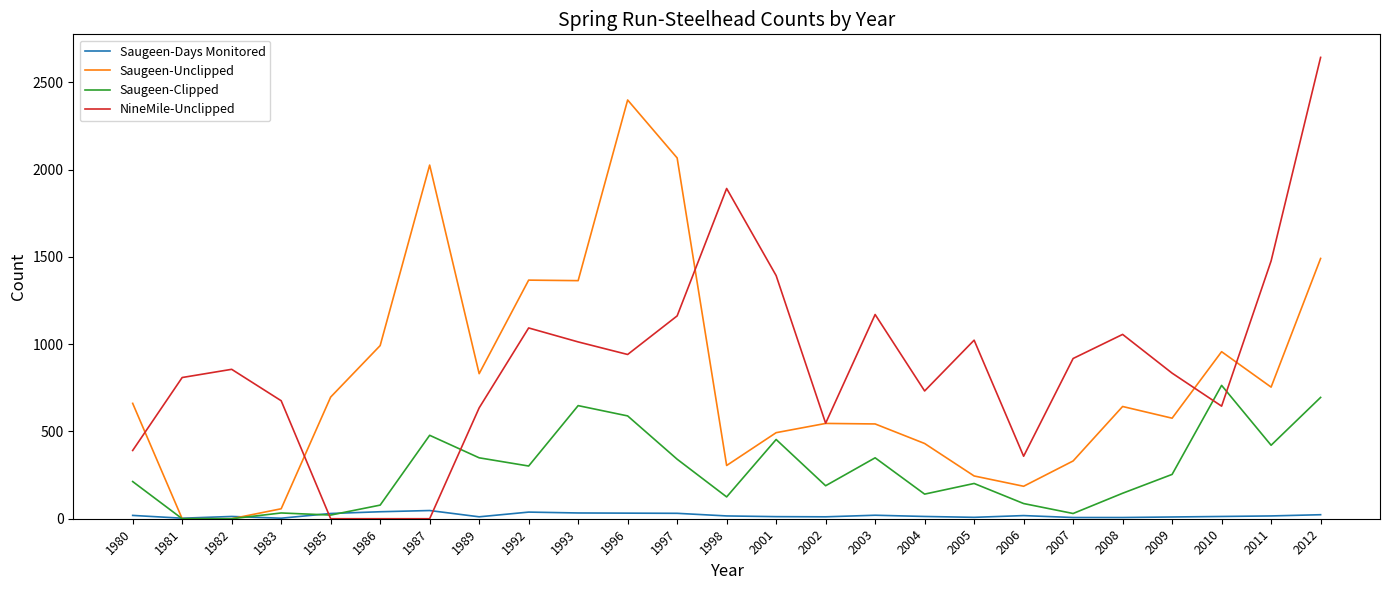

Which series has the largest range (max minus min)?

NineMile-Unclipped